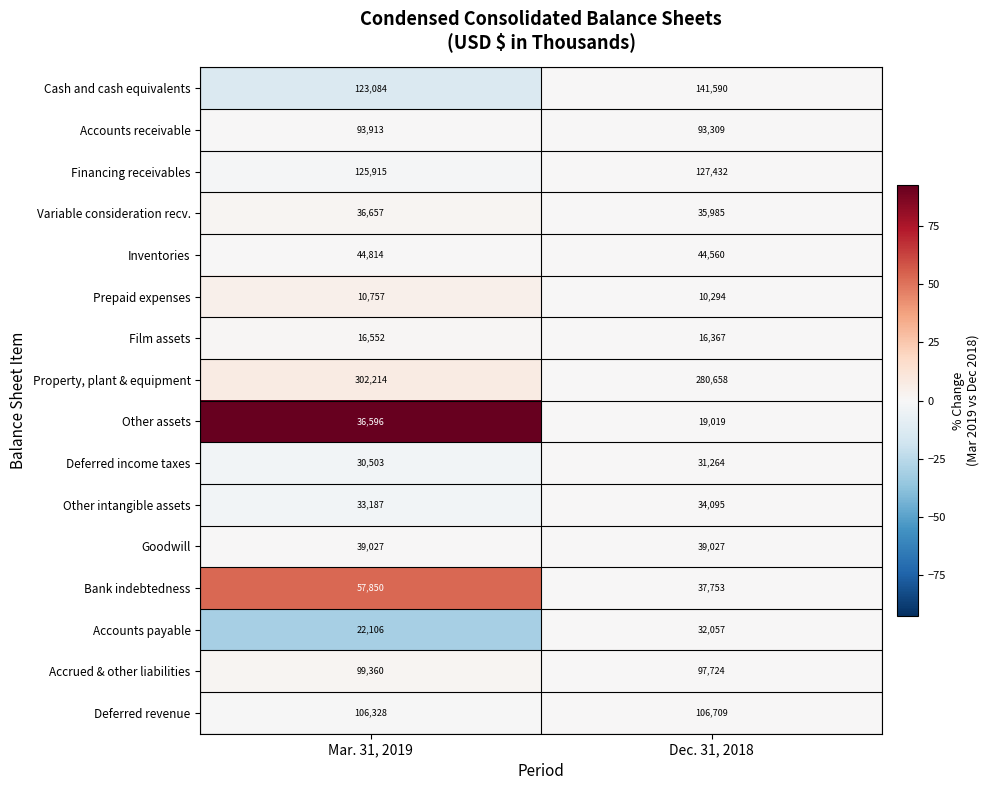

Between Mar. 31, 2019 and Dec. 31, 2018, which series saw the biggest shift?

Property, plant & equipment